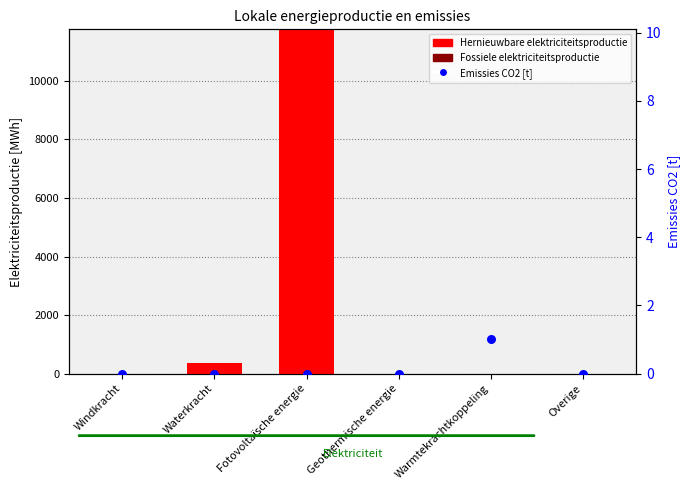

Is the value of Fossiele elektriciteitsproductie at Overige greater than the value of Hernieuwbare elektriciteitsproductie at Waterkracht?

No